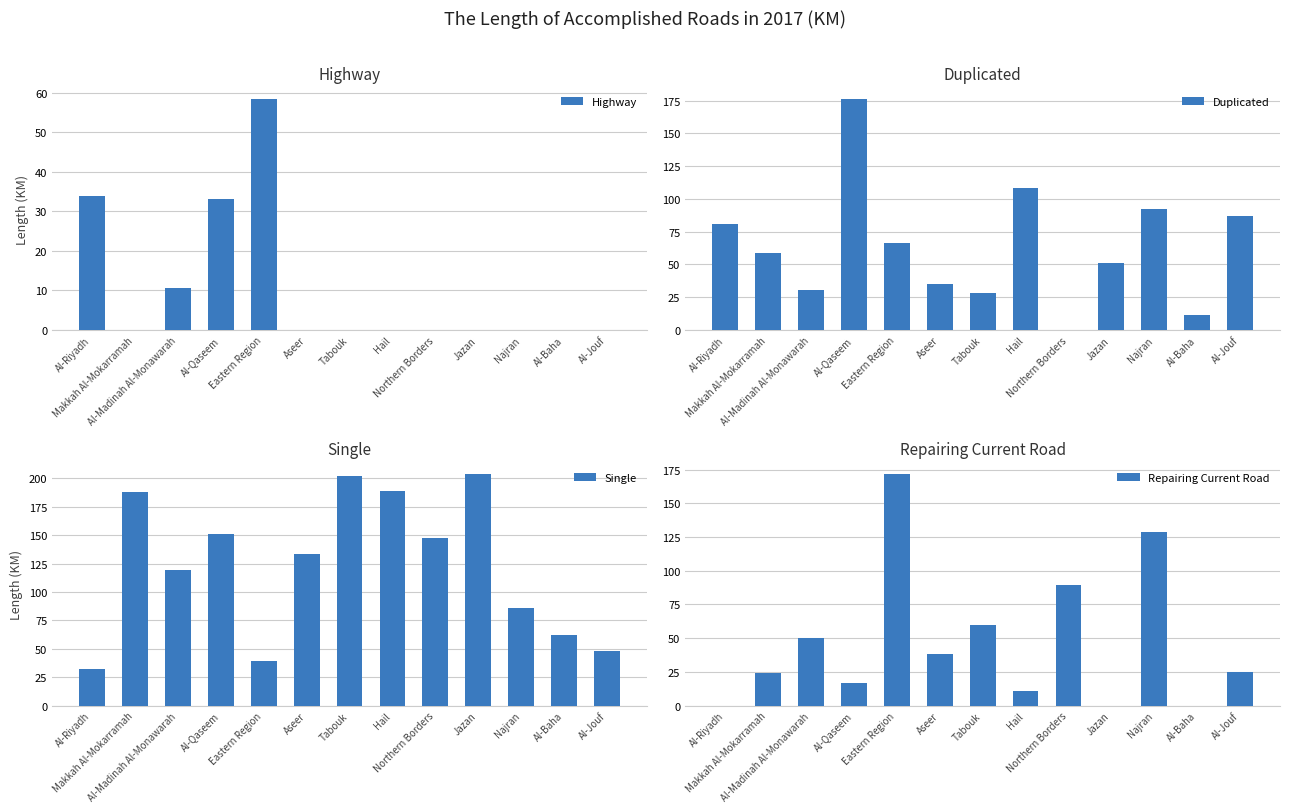

At which label is Highway closest to 29?

Al-Qaseem